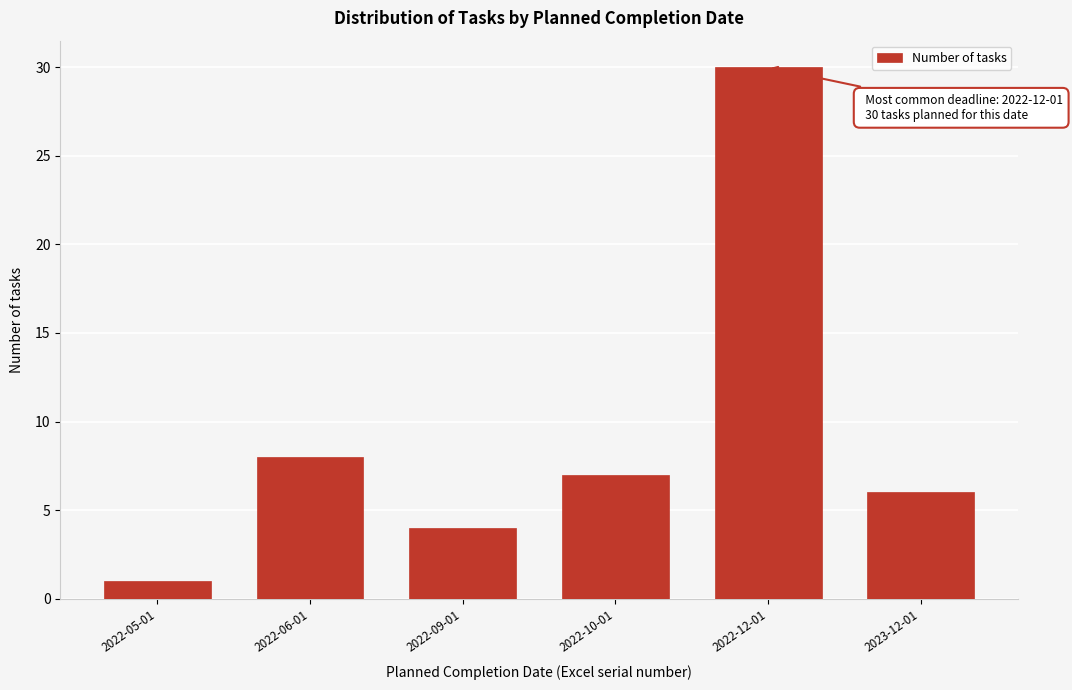

Reading left to right, extract all data points from this chart.

2022-05-01=1	2022-06-01=8	2022-09-01=4	2022-10-01=7	2022-12-01=30	2023-12-01=6